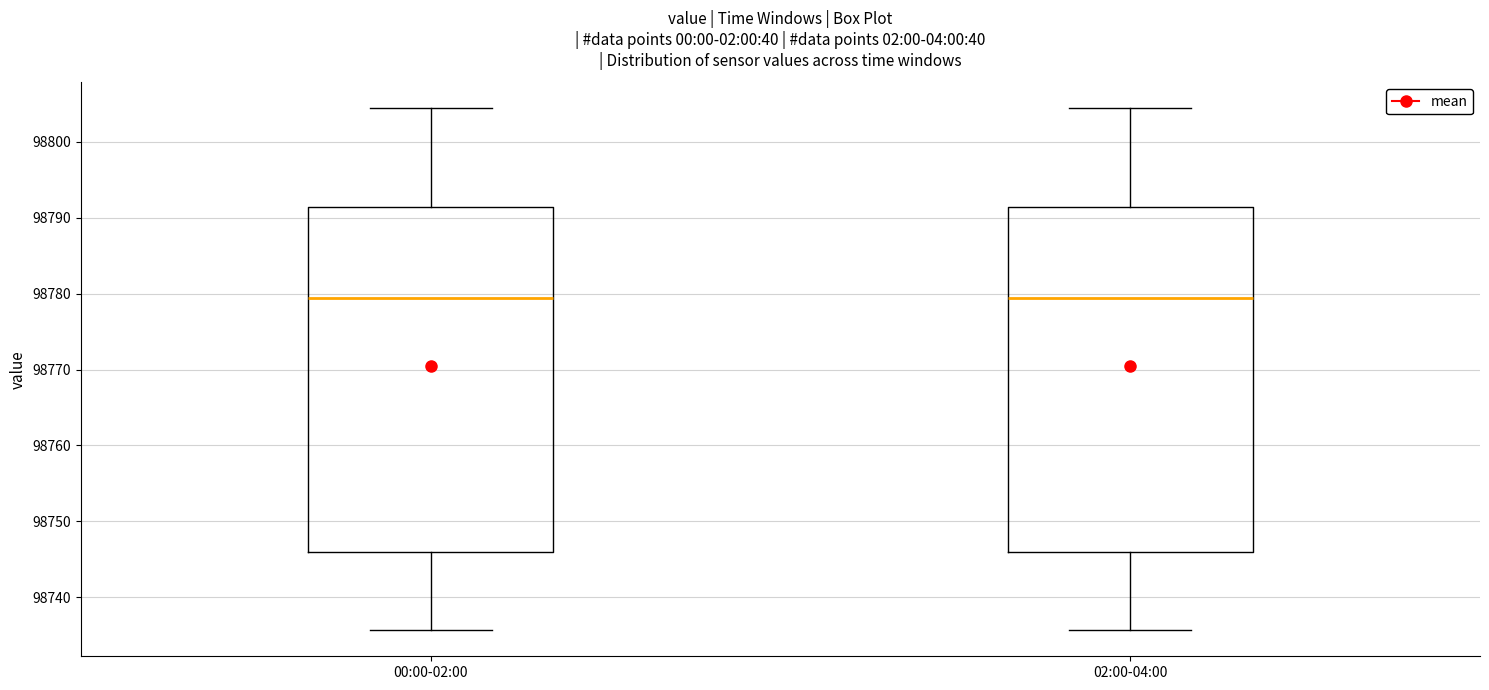

Reading left to right, transcribe this box plot: for each box, give where its median line is, the range the box spans, and where its two whiskers end, as read against the y-axis. The values are not printed on the chart, so give them approximately, as read against the axis.

00:00-02:00: median 98779, box 98746 to 98791, whiskers 98736 to 98804
02:00-04:00: median 98779, box 98746 to 98791, whiskers 98736 to 98804